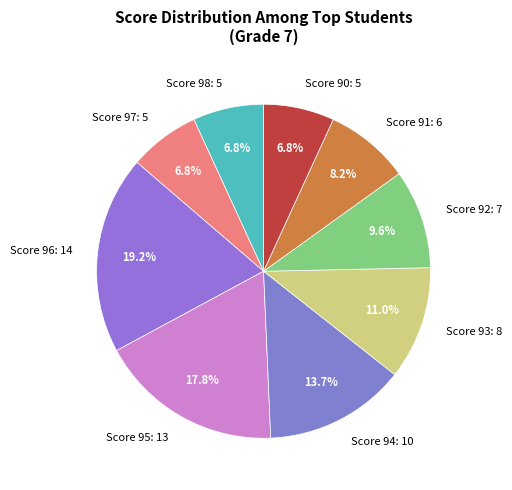

Does any single category account for the majority?

No